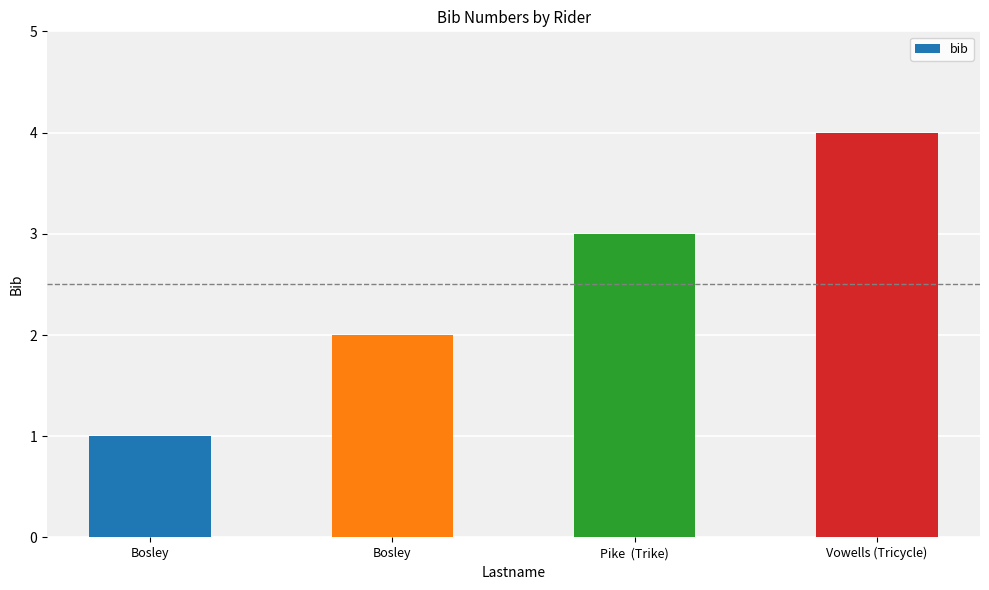

Does the chart contain stacked bars?

No